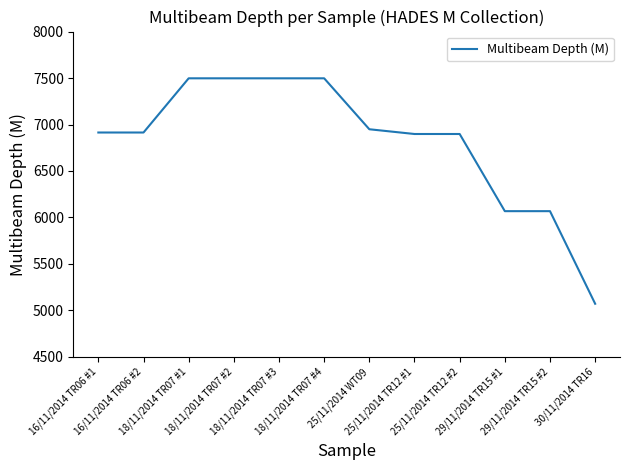

What value does the data have at 25/11/2014 TR12 #2?

6898